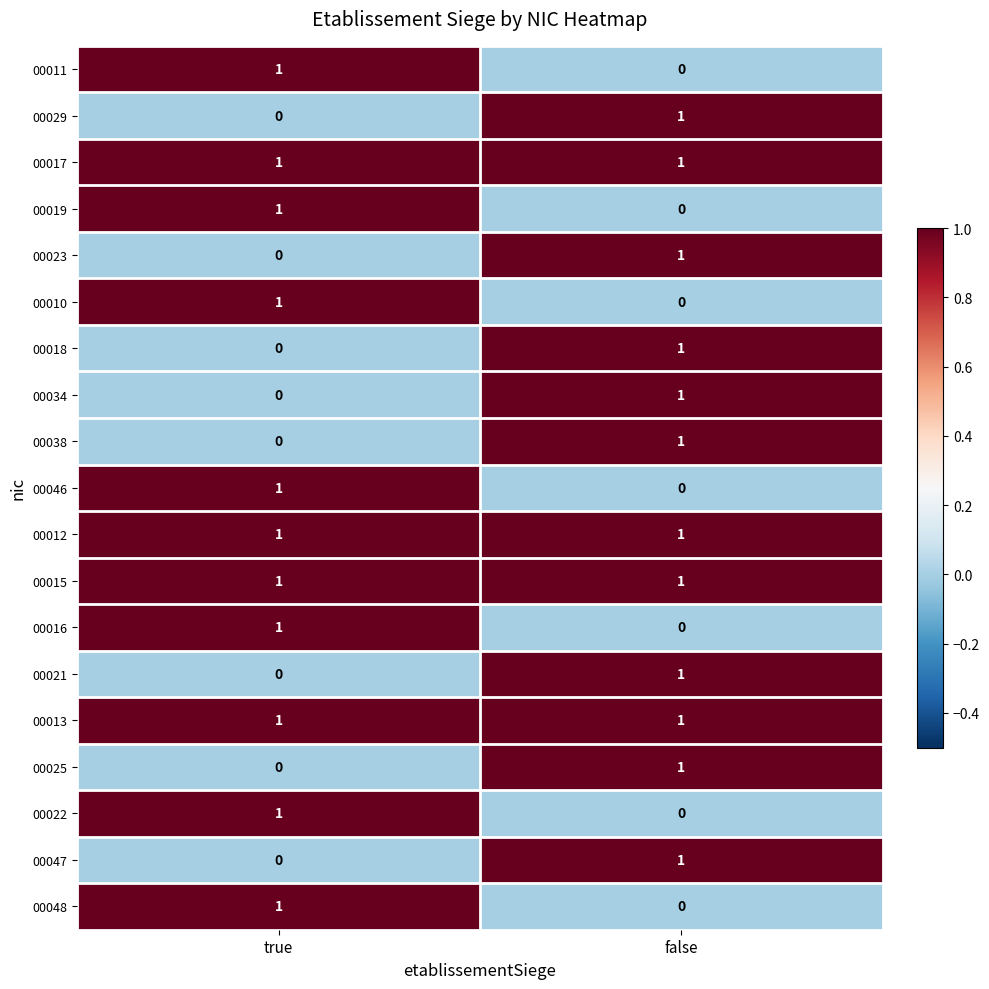

Rank the categories by 00016 value from highest to lowest.

true, false